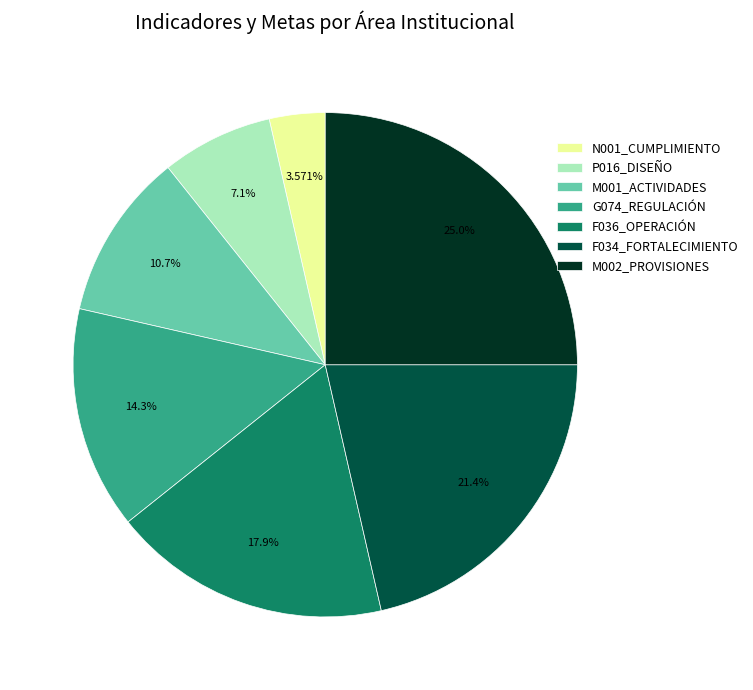

Is there a majority slice in this chart?

No